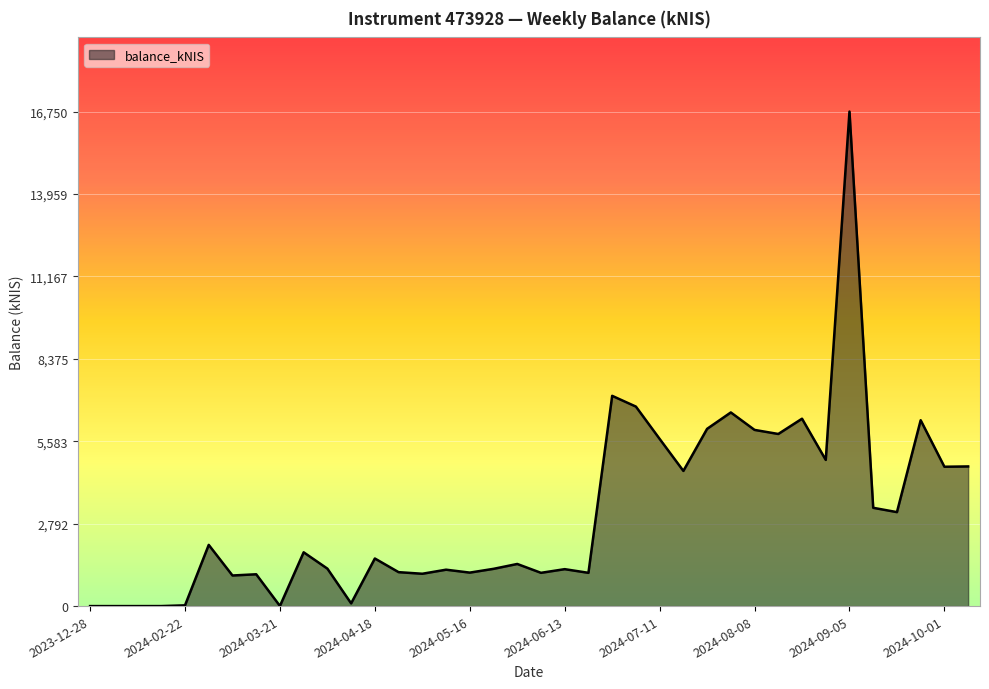

What is the difference between the maximum and minimum values?

16750.4